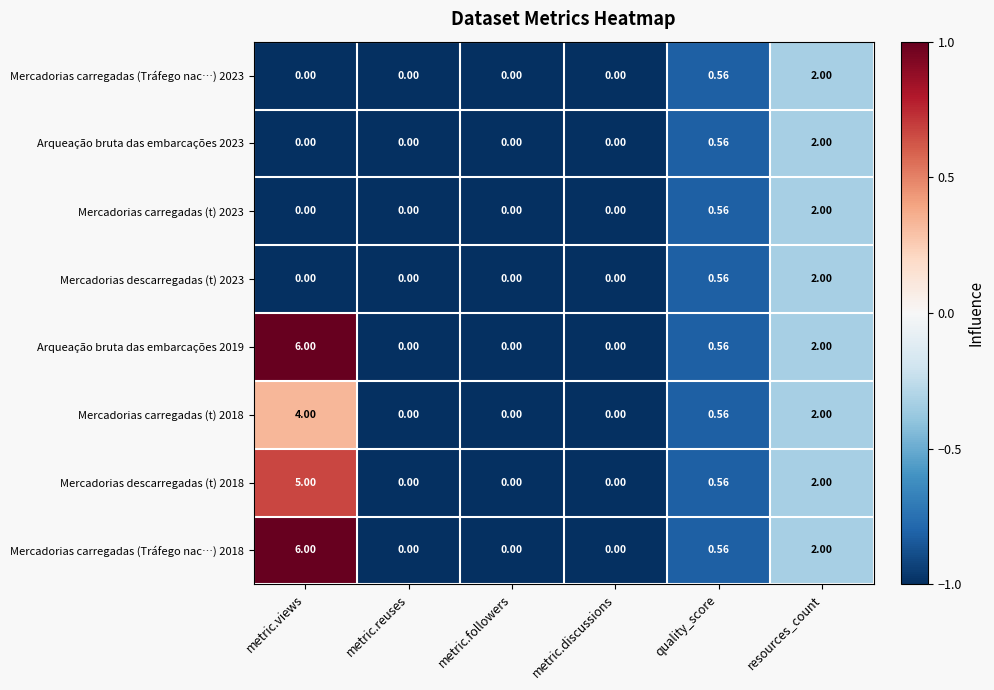

At which category is the sum across all series the highest?

metric.views